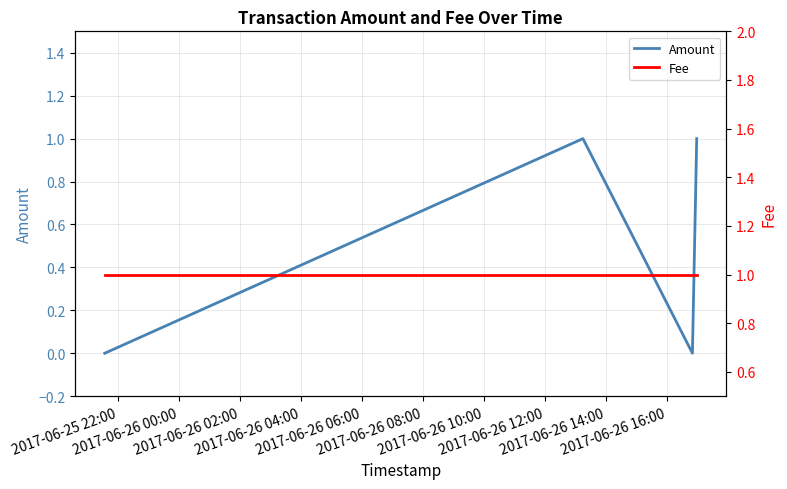

Rank the series at 2017-06-25 22:00 from lowest to highest value.

Amount, Fee